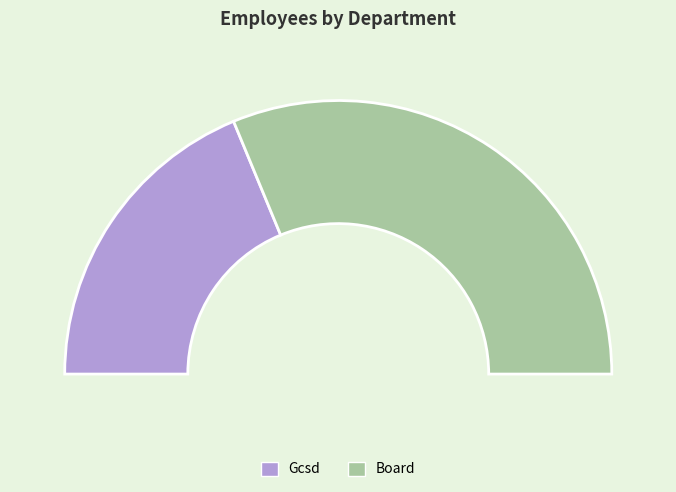

Combined, do Board and Gcsd account for over 50%?

Yes